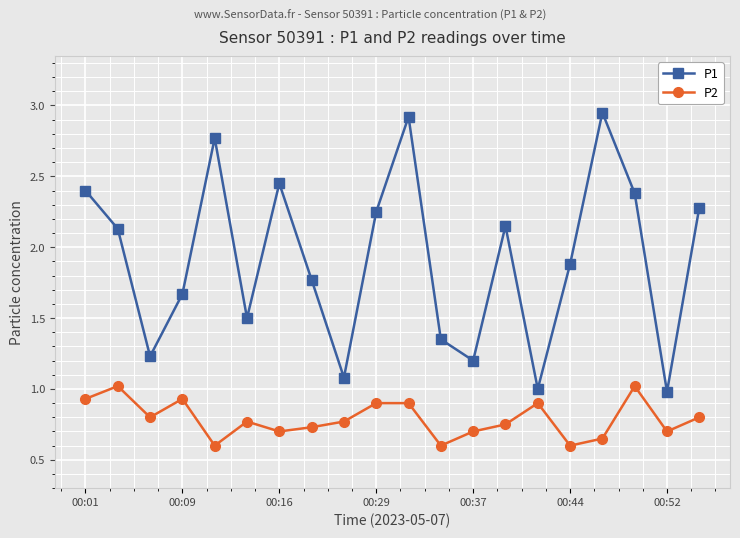

Which series has the largest total across all categories?

P1